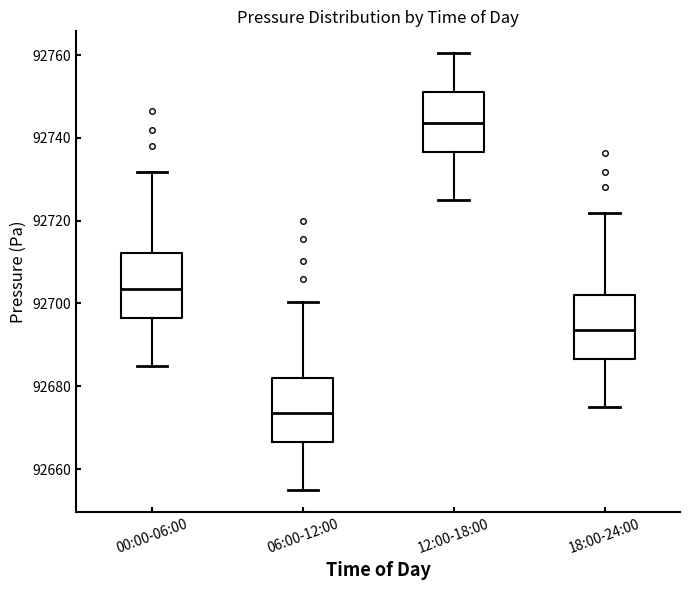

Where does the lower whisker of the box for 06:00-12:00 end on the y-axis? The values are not printed on the chart, so give them approximately, as read against the axis.

92654